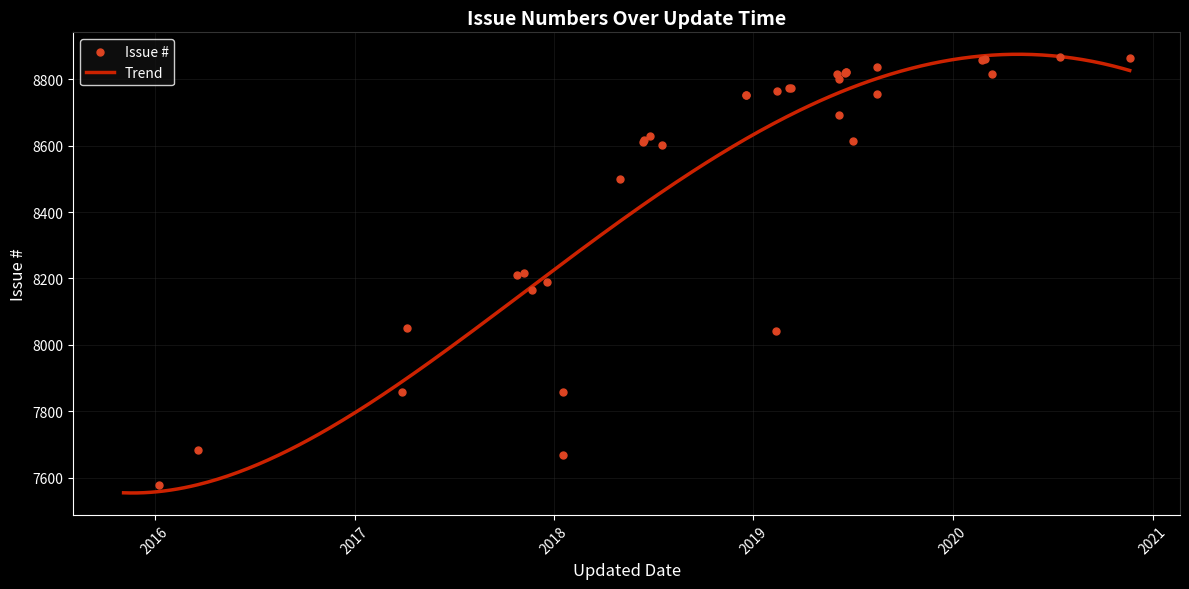

Which has a higher value, 2019-02-12 or 2016-03-21?

2019-02-12